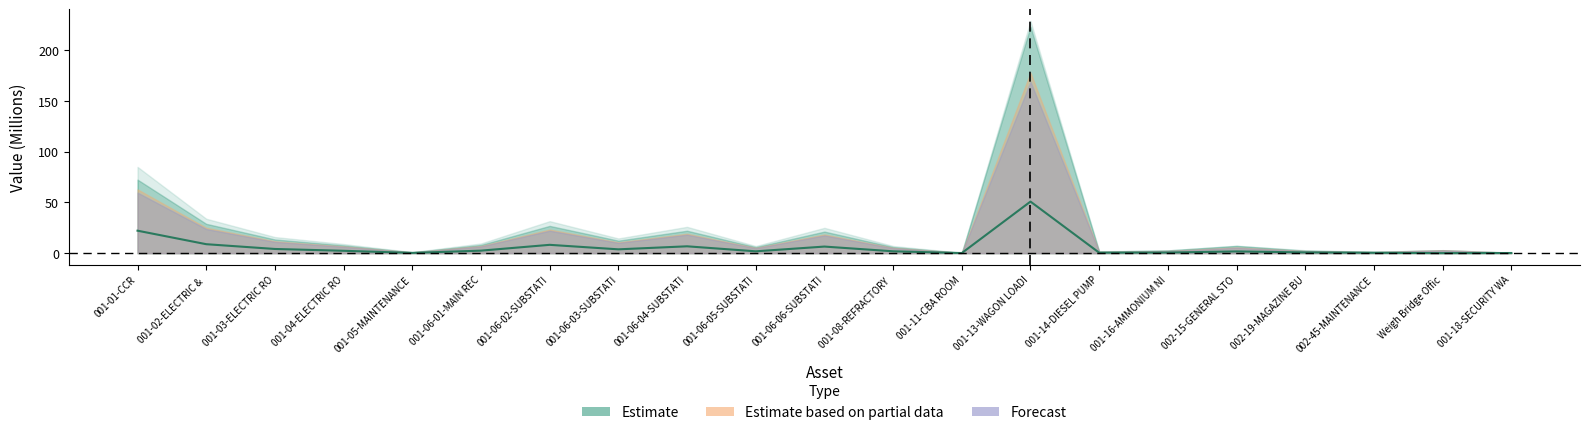

Rank the categories by value from lowest to highest.

Weigh Bridge Offic, 001-11-CBA ROOM, 001-18-SECURITY WA, 001-05-MAINTENANCE, 002-45-MAINTENANCE, 001-14-DIESEL PUMP, 001-16-AMMONIUM NI, 002-19-MAGAZINE BU, 002-15-GENERAL STO, 001-06-05-SUBSTATI, 001-08-REFRACTORY , 001-04-ELECTRIC RO, 001-06-01-MAIN REC, 001-06-03-SUBSTATI, 001-03-ELECTRIC RO, 001-06-06-SUBSTATI, 001-06-04-SUBSTATI, 001-06-02-SUBSTATI, 001-02-ELECTRIC & , 001-01-CCR, 001-13-WAGON LOADI